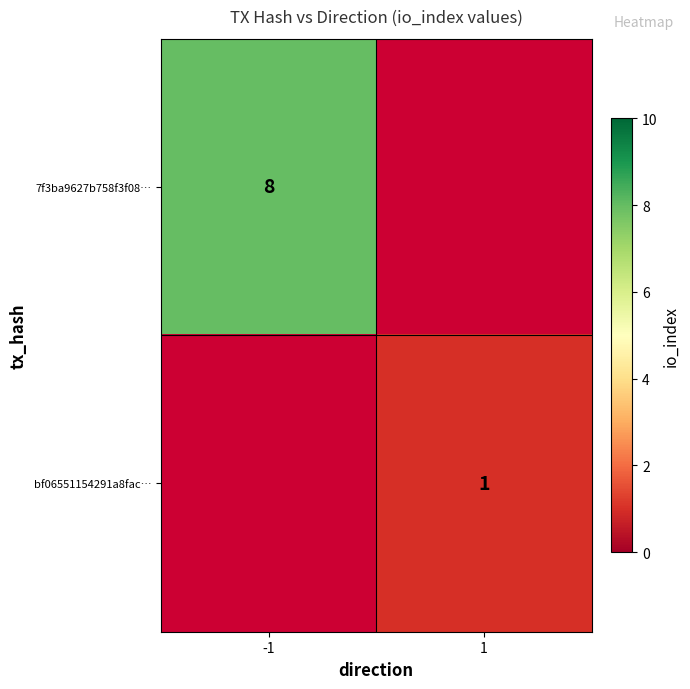

Is the value of bf06551154291a8fac… at 1 greater than the value of 7f3ba9627b758f3f08… at -1?

No